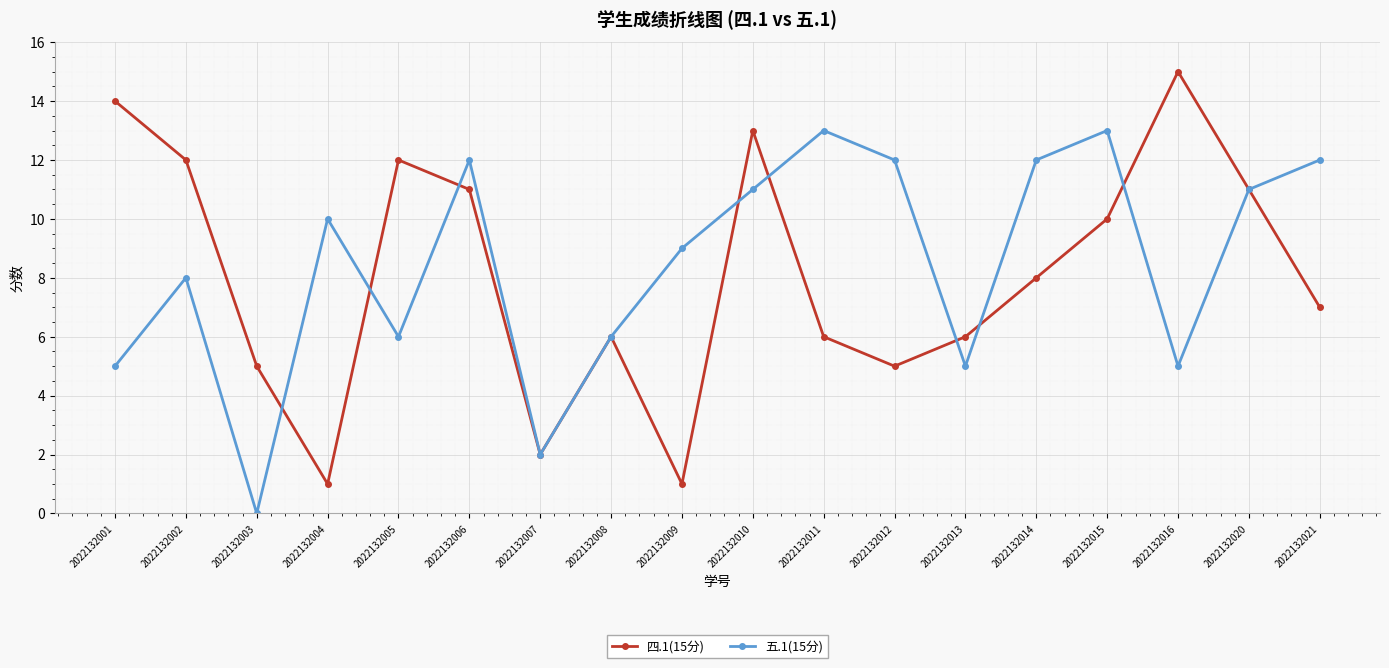

Is it true that 四.1(15分) equals 9 at 2022132003?

False